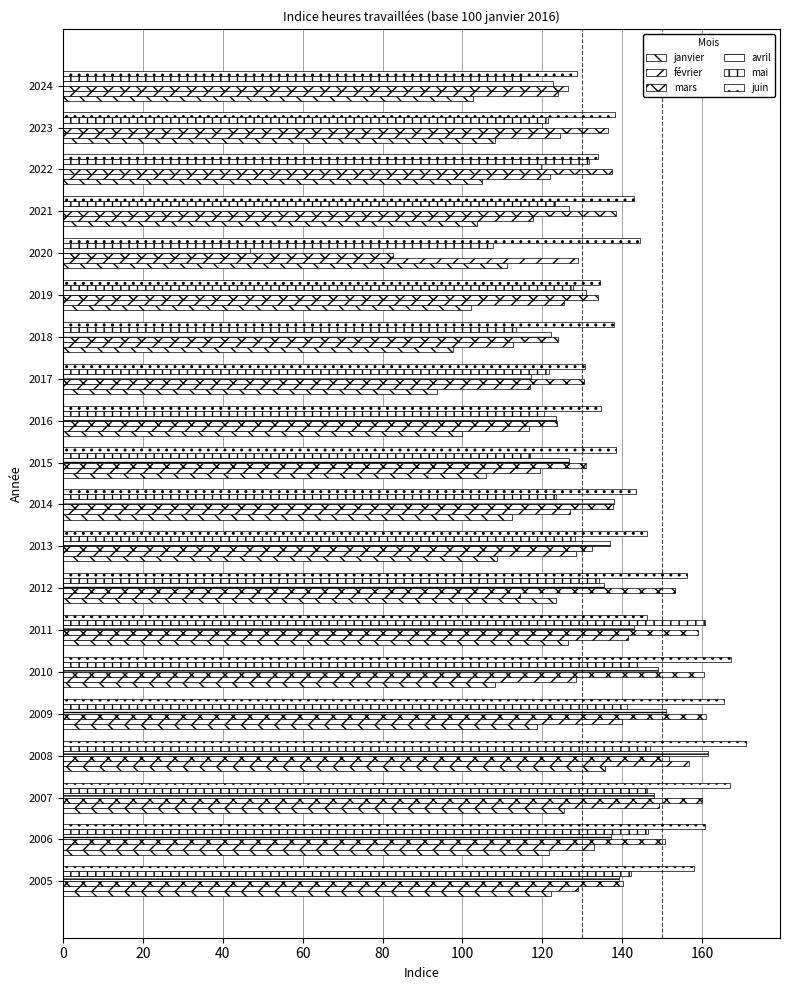

Which series has the largest total across all categories?

juin